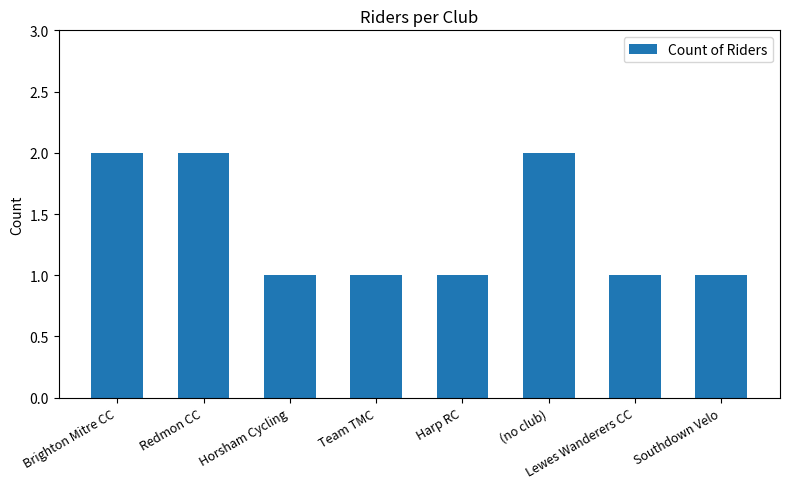

The chart shows a value of 2 at Harp RC. True or false?

False